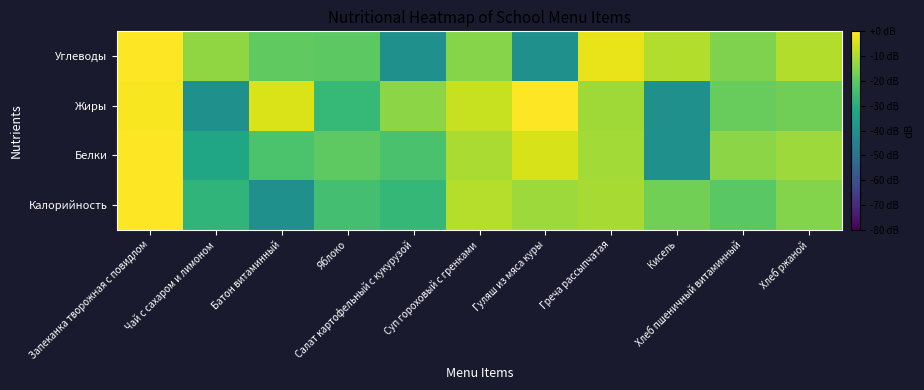

What is the total value across all series at Суп гороховый с гренками?

-40.3